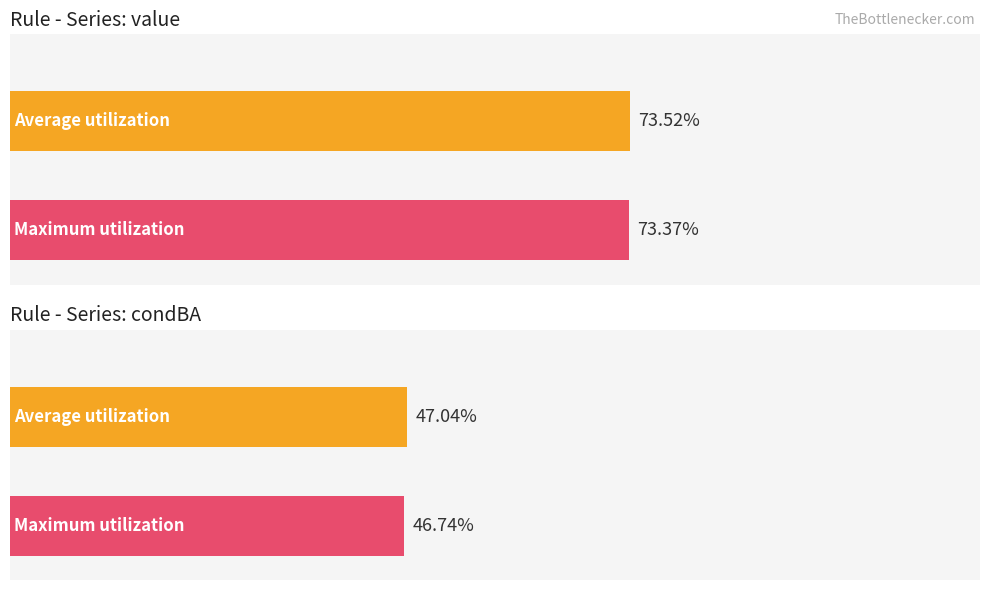

How many distinct data groups are displayed?

2